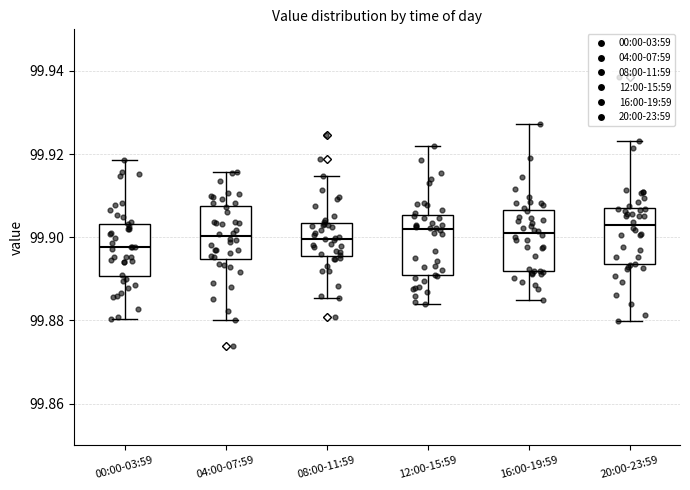

Where does the upper whisker of the box for 20:00-23:59 end on the y-axis? The values are not printed on the chart, so give them approximately, as read against the axis.

99.924